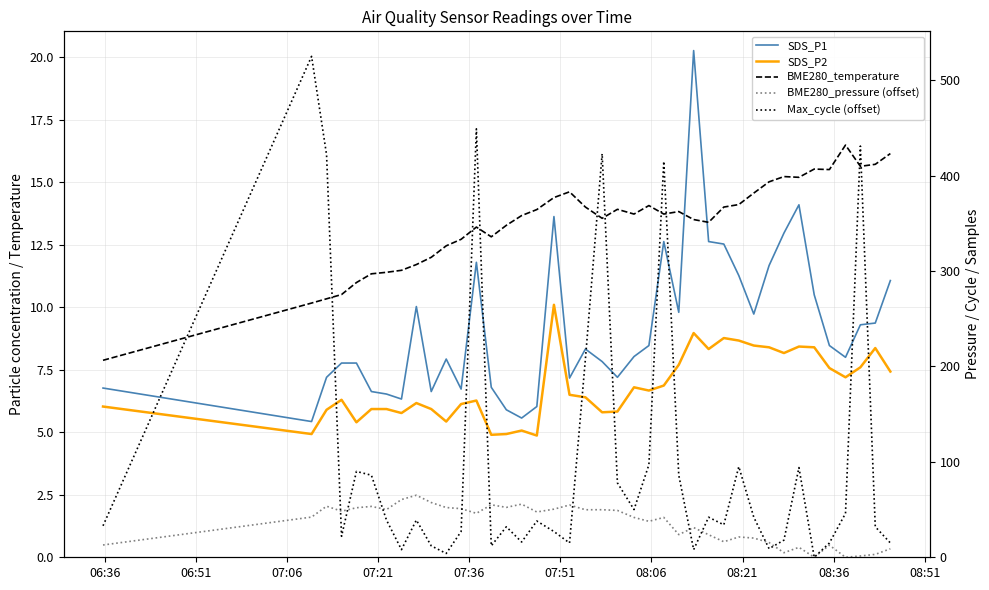

True or false: SDS_P2 and BME280_temperature cross at least once.

False